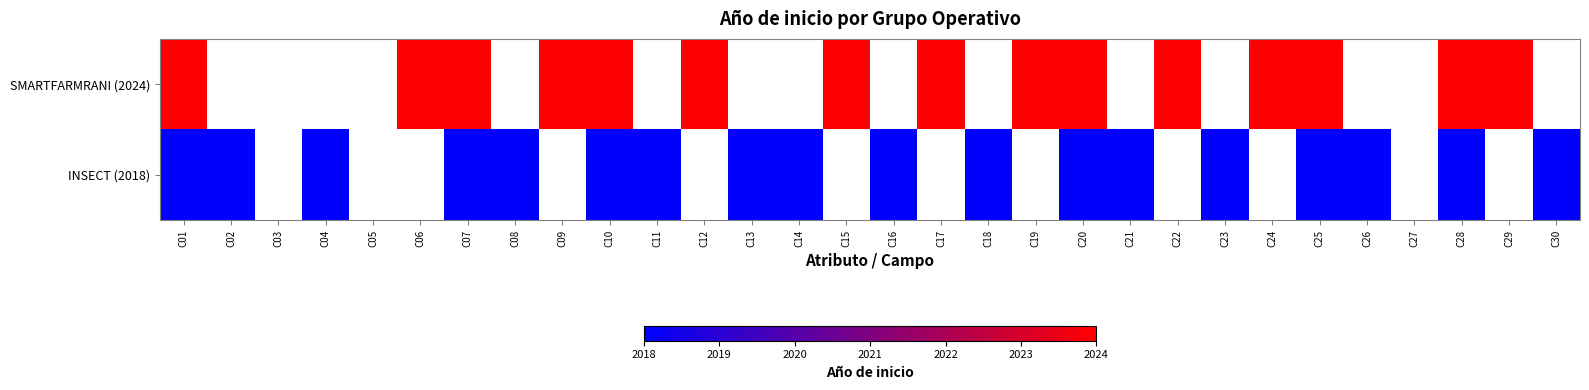

How many values in INSECT (2018) are above zero?

18